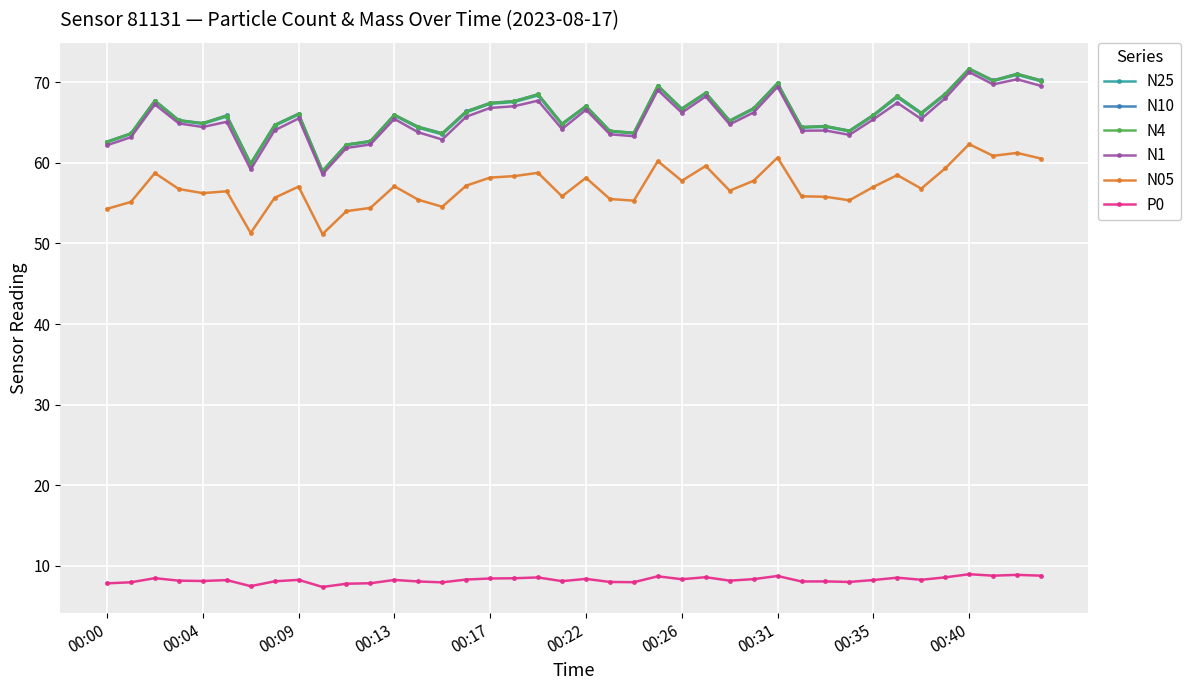

At how many categories does at least one series exceed 13?

40